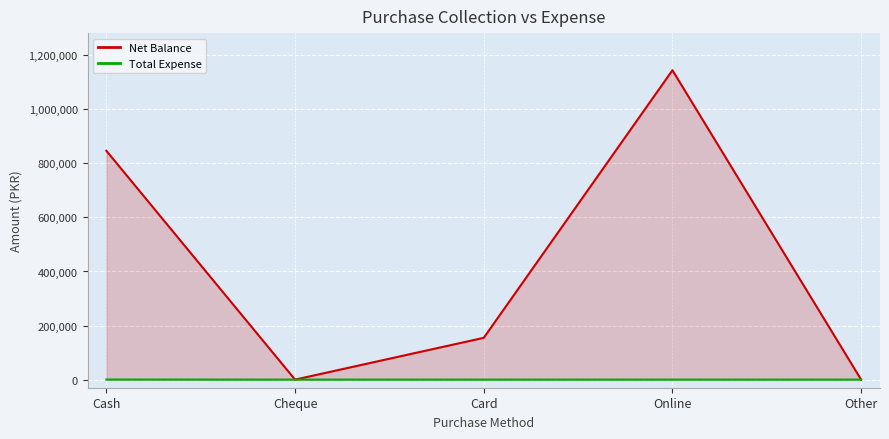

Rank the series by their maximum value, from lowest to highest.

Total Expense, Net Balance